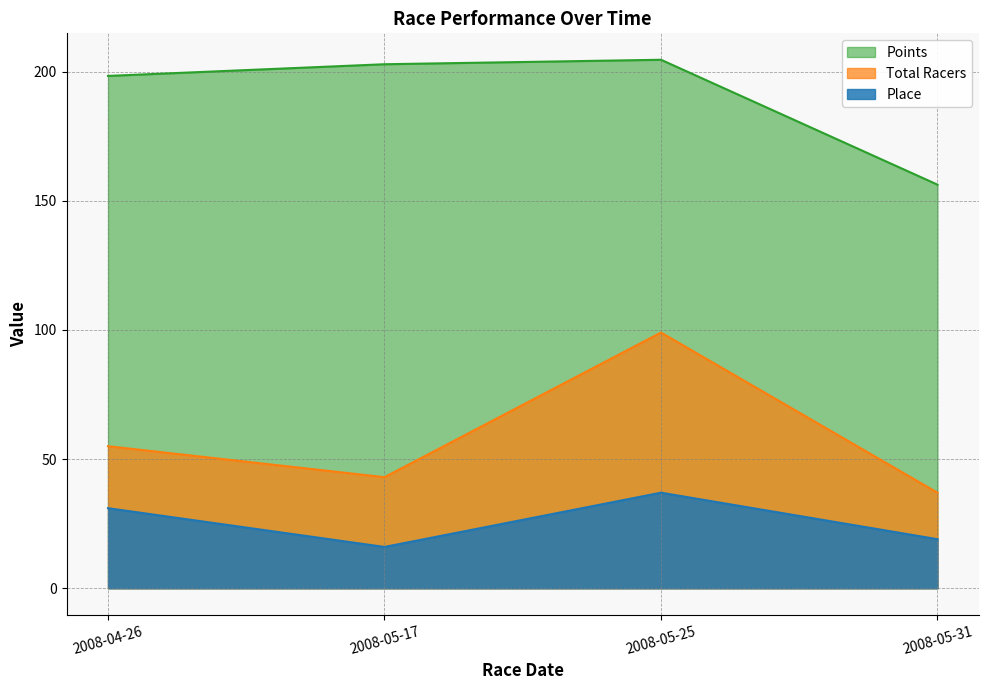

True or false: Total Racers and Points cross at least once.

False